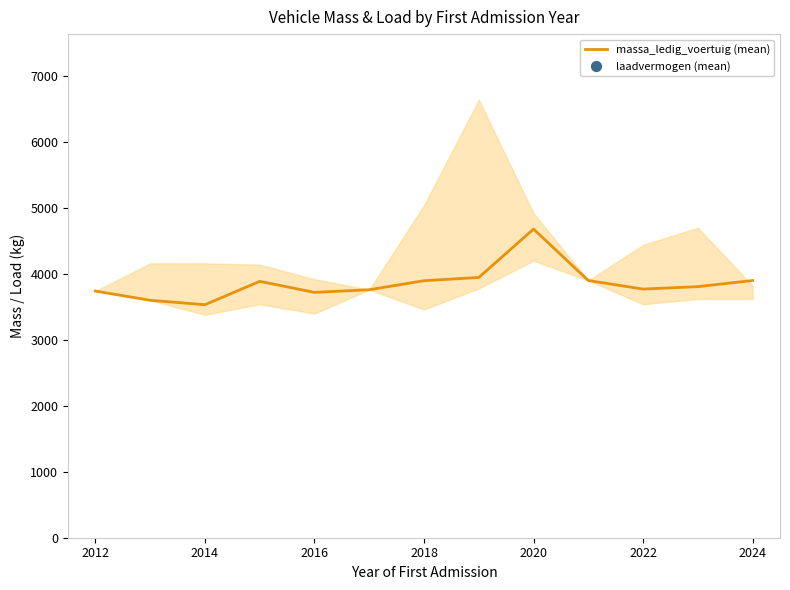

What are all the series names shown in the legend?

massa_ledig_voertuig (mean), laadvermogen (mean)